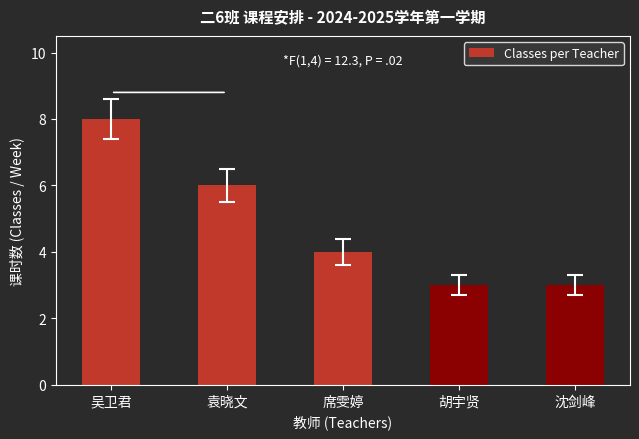

The chart shows a value of 3 at 胡宇贤. True or false?

True